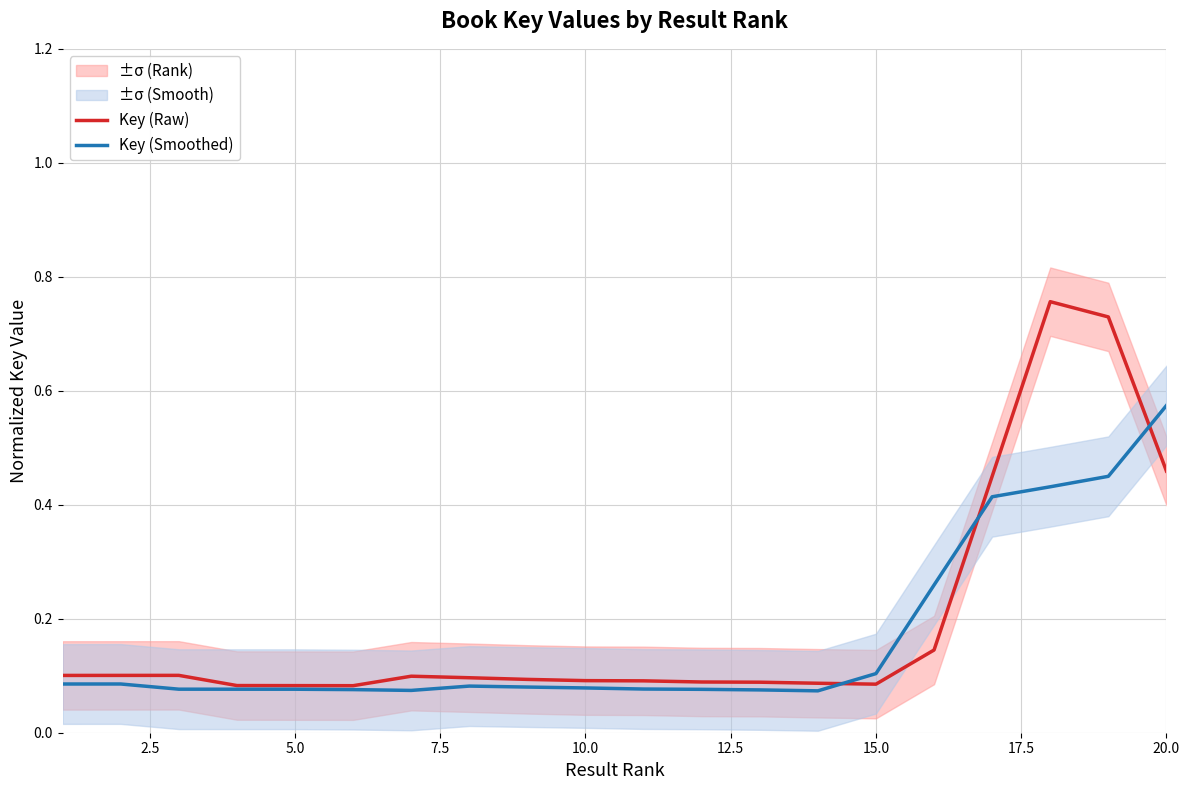

Does the chart have visible grid lines?

Yes